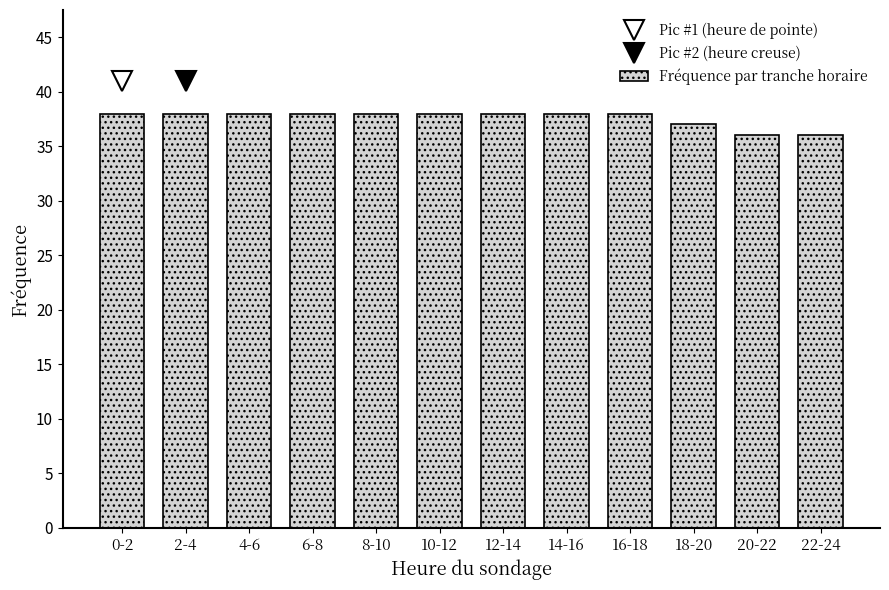

Reading left to right, extract all data points from this chart.

0-2=38	2-4=38	4-6=38	6-8=38	8-10=38	10-12=38	12-14=38	14-16=38	16-18=38	18-20=37	20-22=36	22-24=36